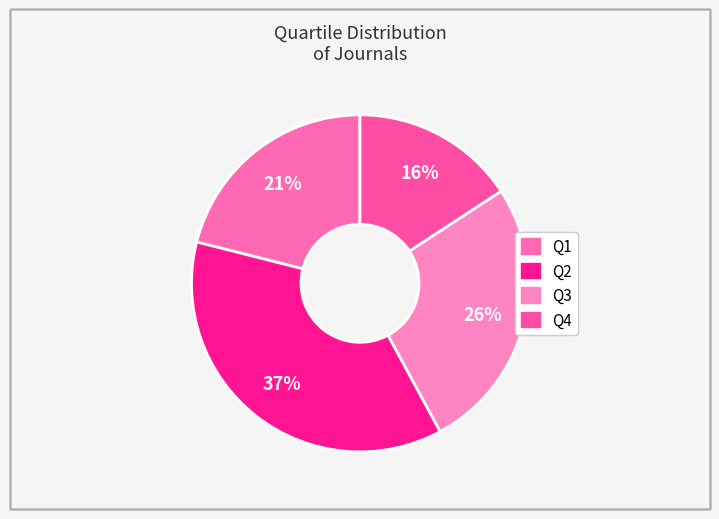

To the nearest percent, what is the average slice percentage?

25%